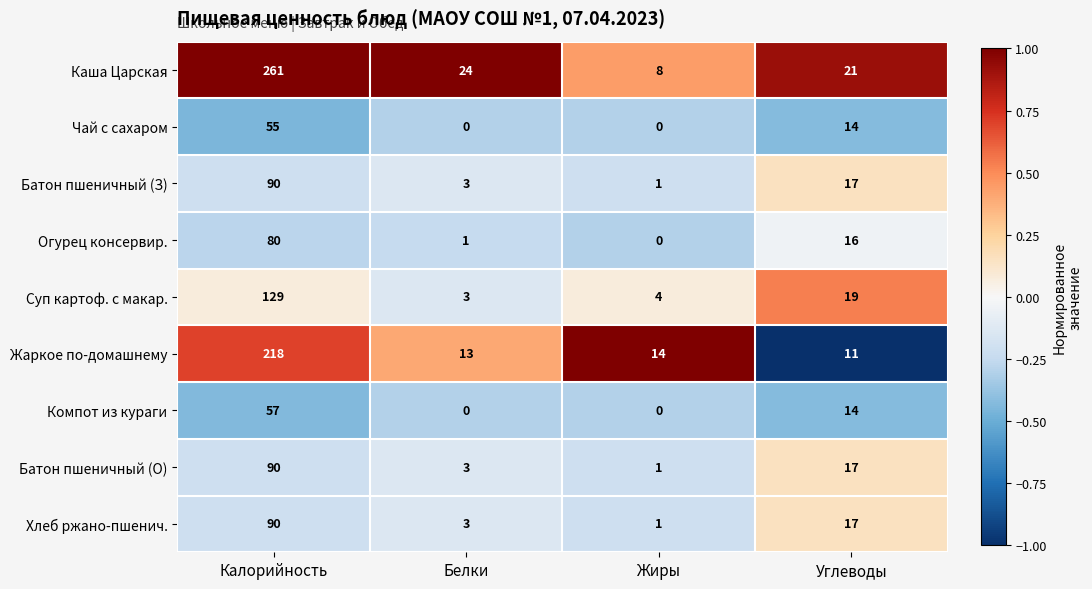

List the labels in order of Хлеб ржано-пшенич. value, largest first.

Калорийность, Углеводы, Белки, Жиры